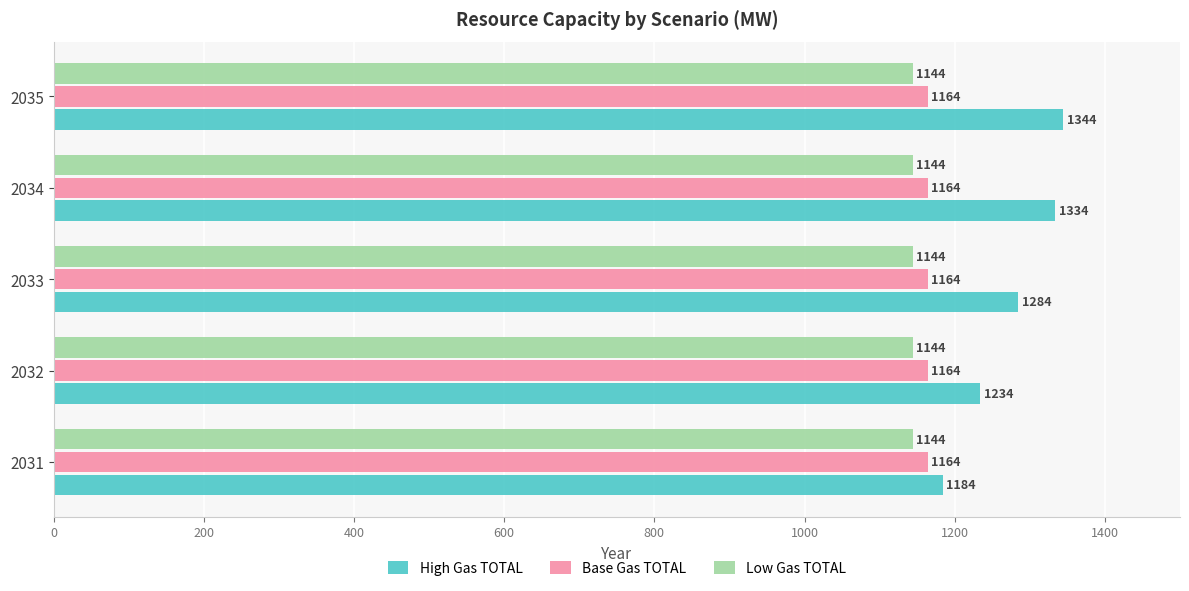

Is the value of Low Gas TOTAL at 2033 greater than the value of High Gas TOTAL at 2034?

No